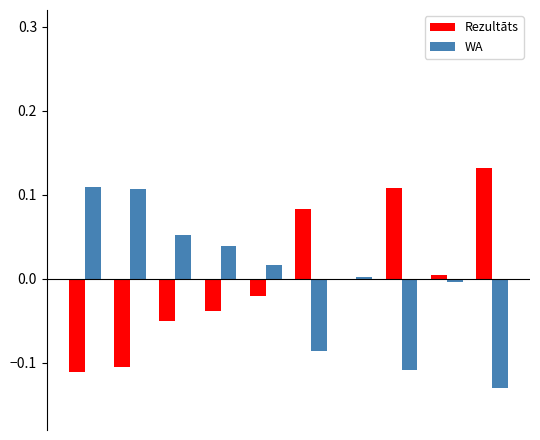

At how many categories does at least one series exceed 0?

10